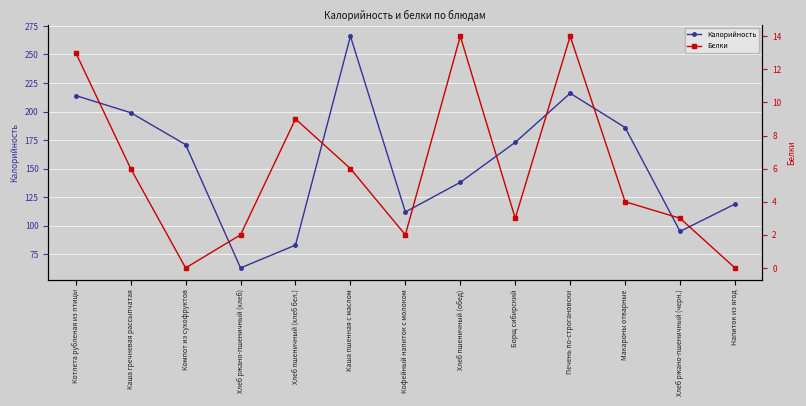

The Белки series shows 7 at Компот из сухофруктов. True or false?

False